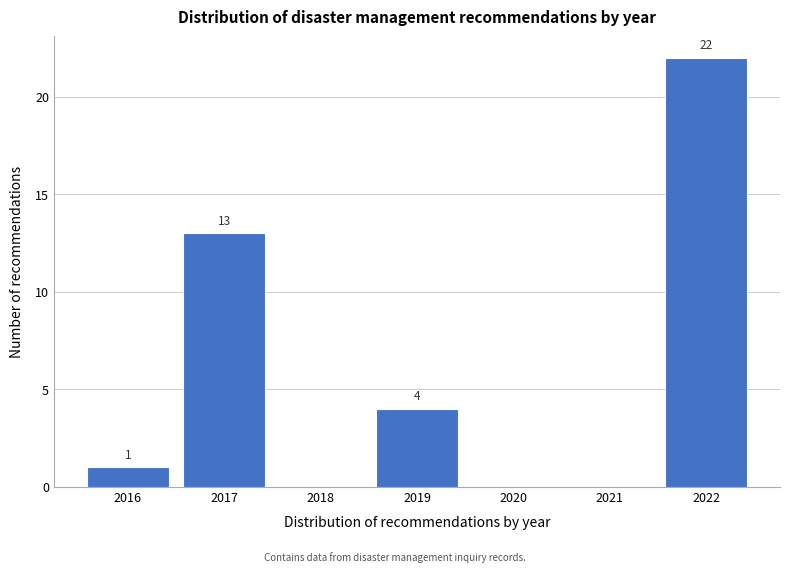

Reading left to right, list all the values displayed in this chart.

2016=1	2017=13	2018=0	2019=4	2020=0	2021=0	2022=22